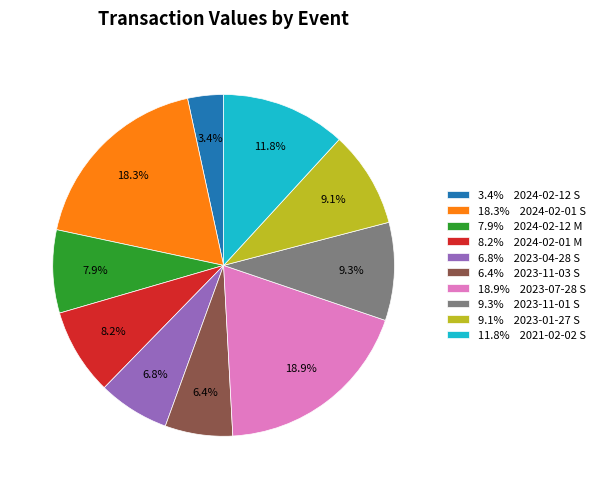

Between 8.2% 2024-02-01 M and 11.8% 2021-02-02 S, which is larger?

11.8% 2021-02-02 S